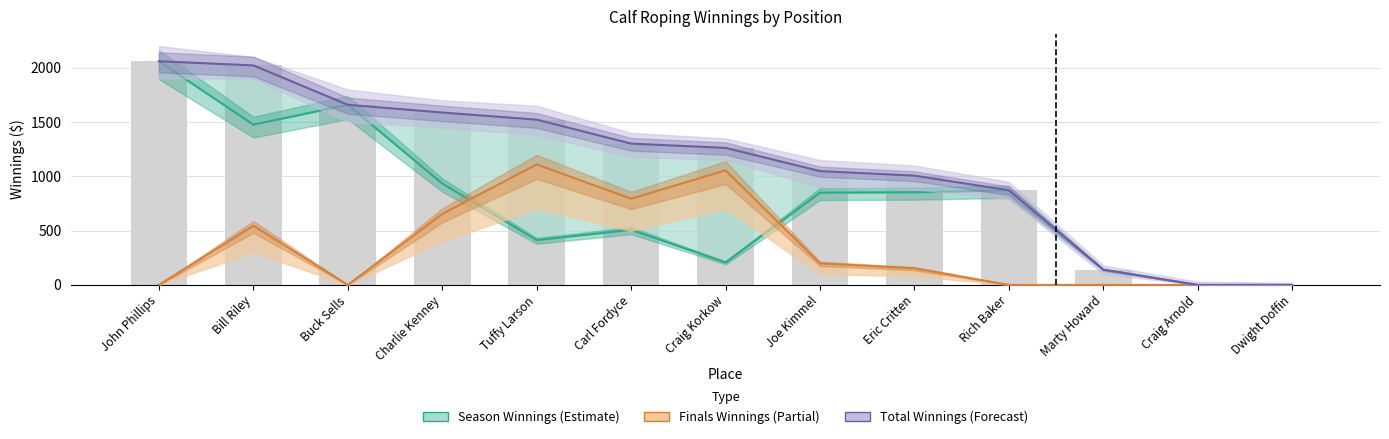

At which label is Total Winnings closest to 1029?

Joe Kimmel